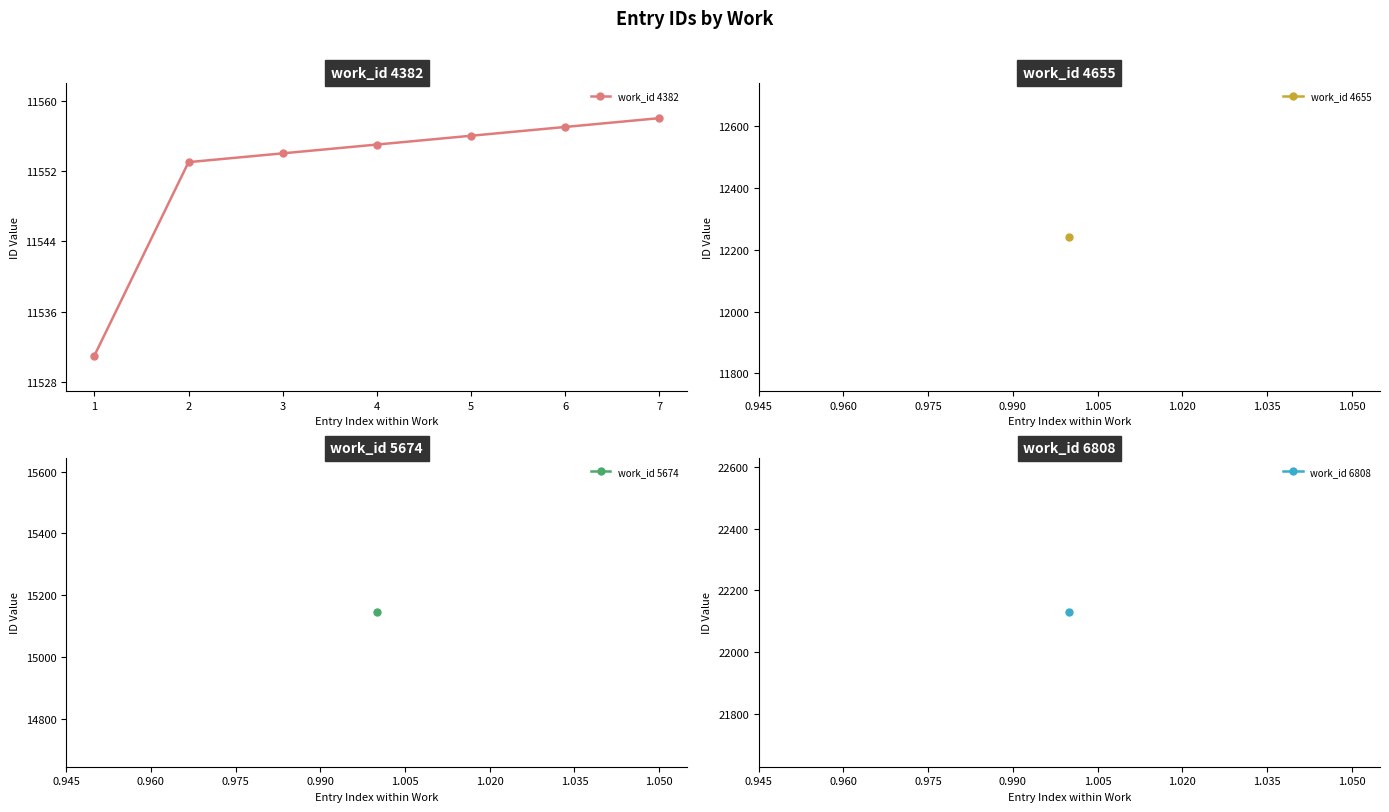

Reading left to right, what are all the values shown in this chart?

11531	11553	11554	11555	11556	11557	11558